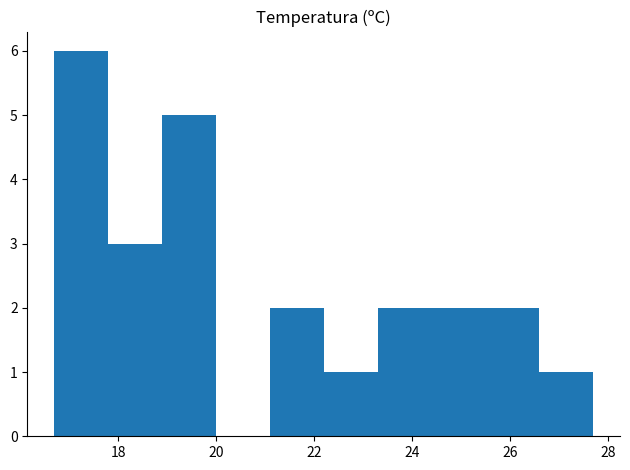

Which range on the x-axis has the tallest bar?

16.7 to 17.8